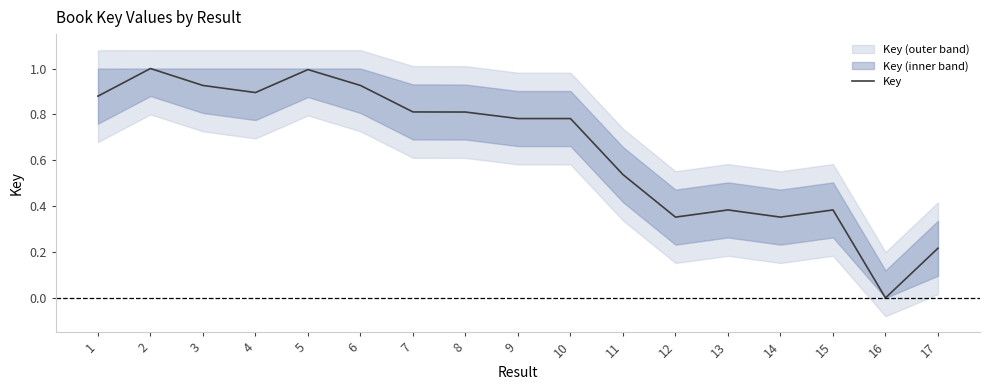

What is the change in value from 7 to 12?

-0.5